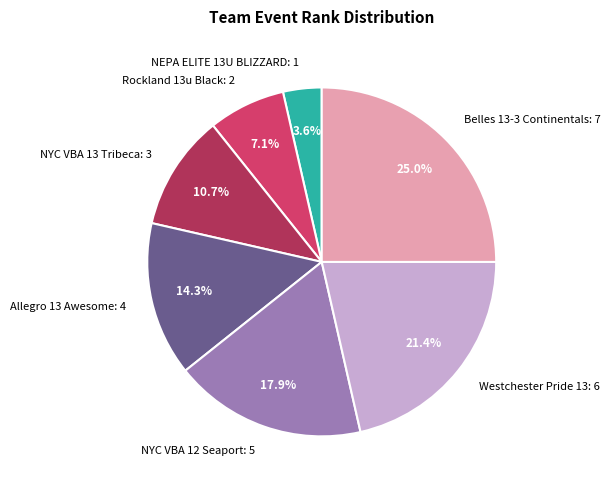

How many segments does this pie chart have?

7